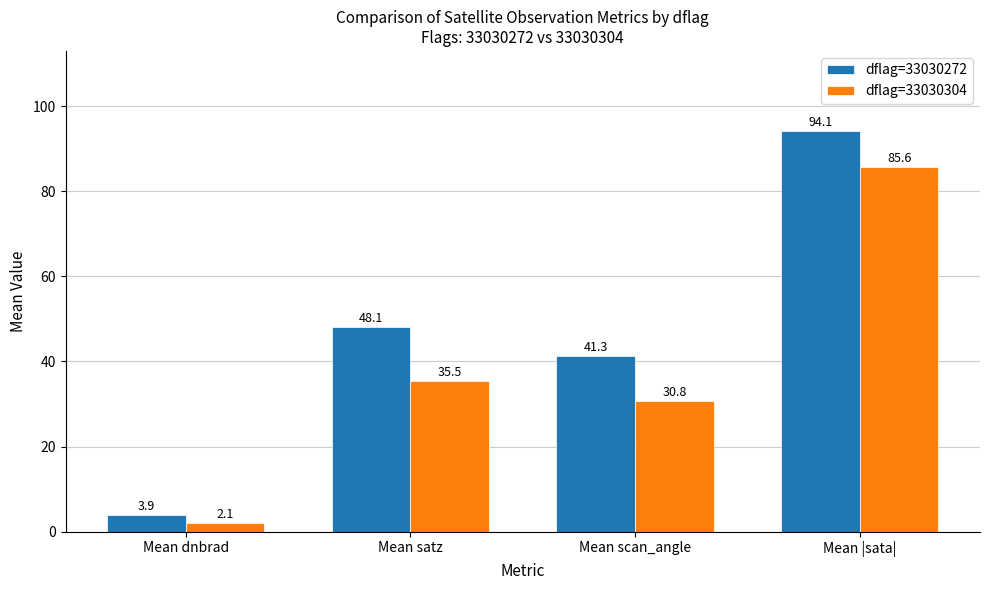

Is the value of dflag=33030272 at Mean dnbrad greater than the value of dflag=33030304 at Mean scan_angle?

No